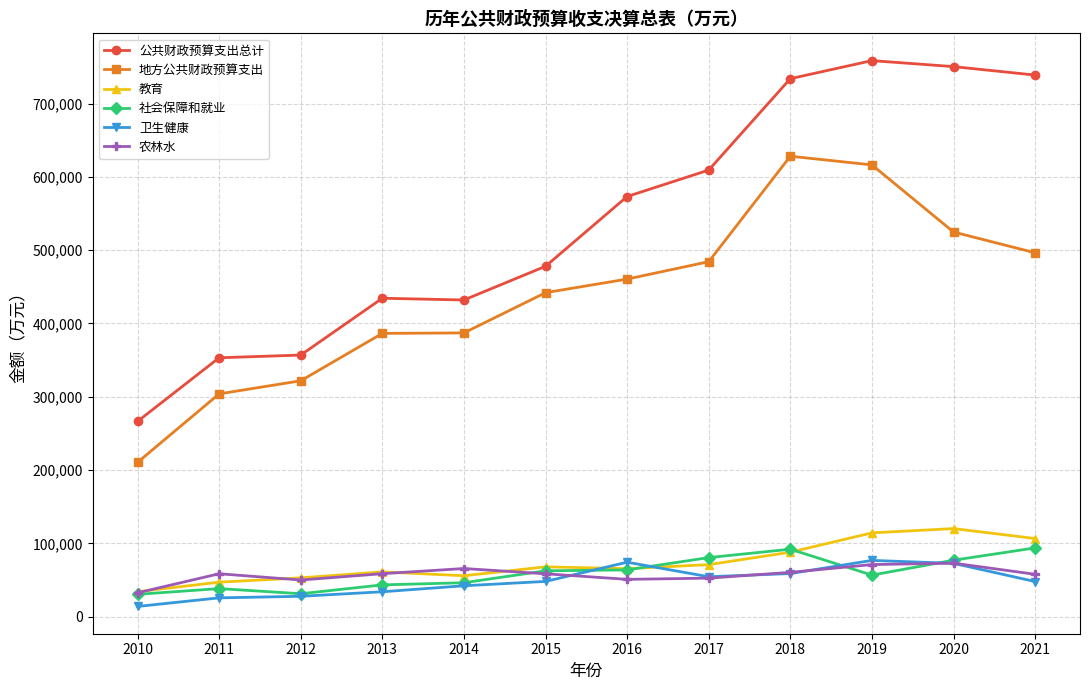

What is the approximate value of 教育 at 2014, to the nearest 100?

55800